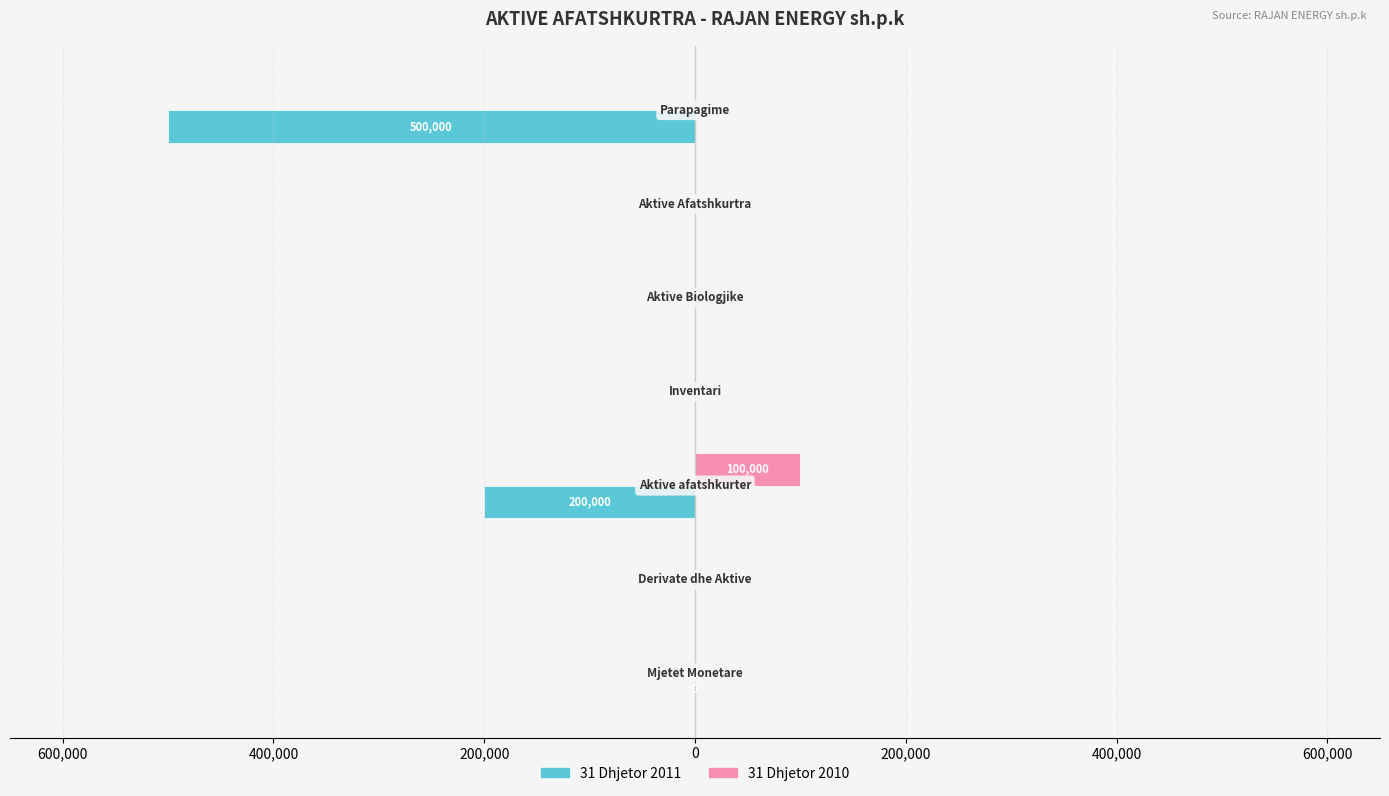

What are all the series names shown in the legend?

31 Dhjetor 2011, 31 Dhjetor 2010